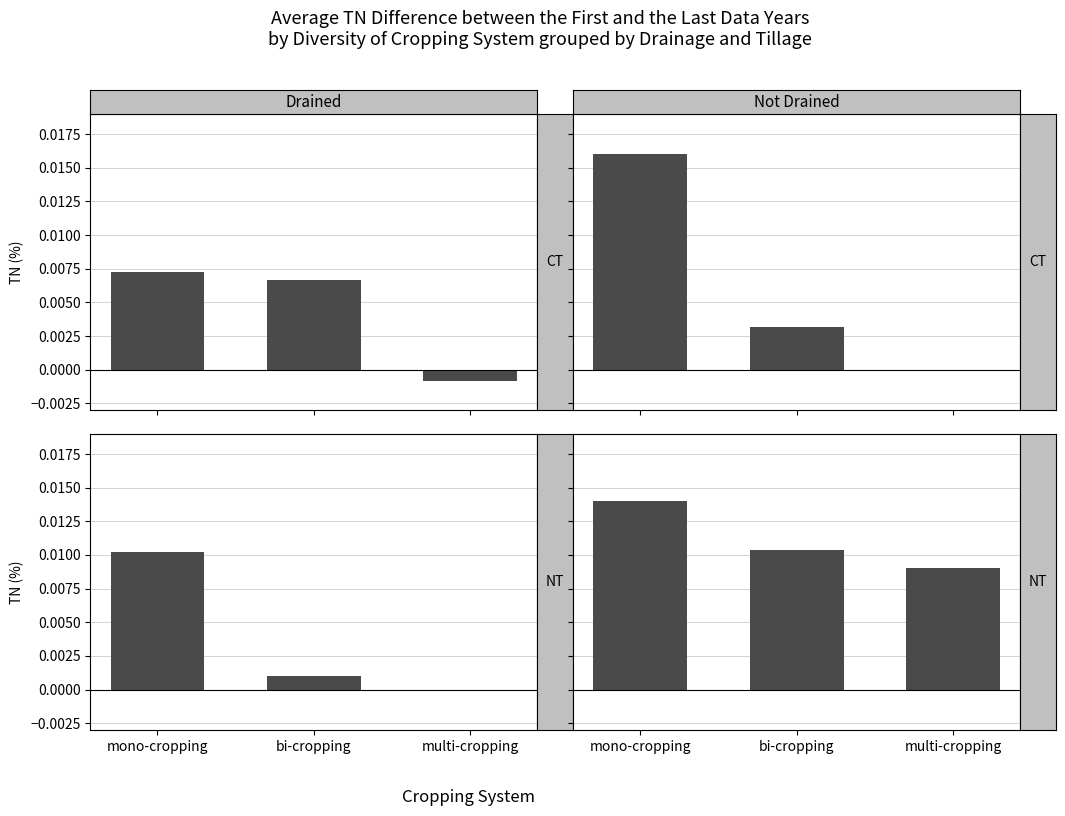

Rank the categories by Not Drained - CT value from lowest to highest.

multi-cropping, bi-cropping, mono-cropping